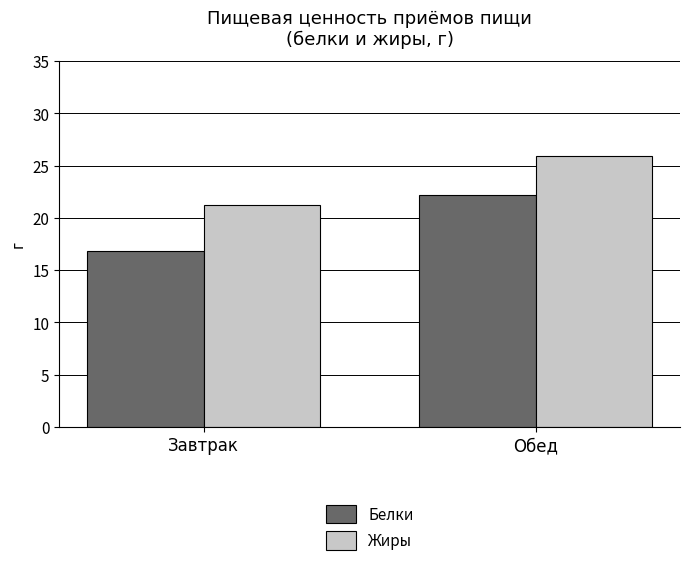

The Белки series shows 16.8 at Завтрак. True or false?

True